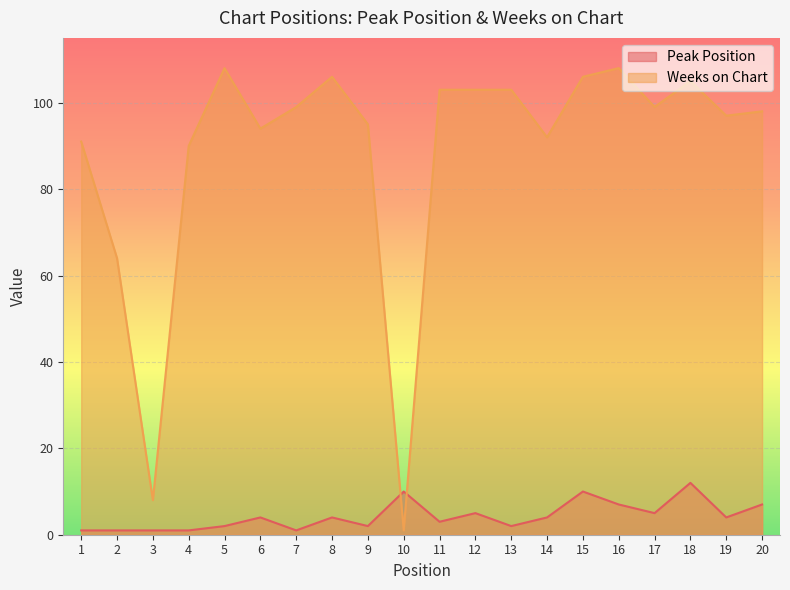

What is the difference between the maximum and minimum values in the Weeks on Chart series?

107